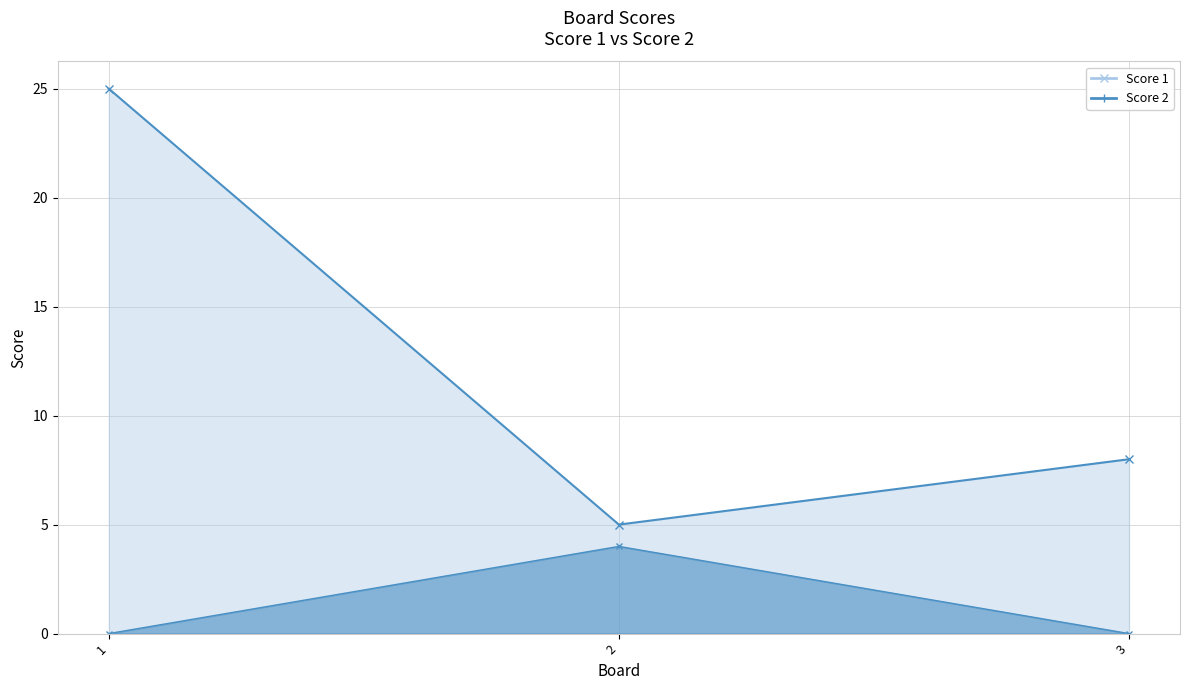

What is the sum of all Score 1 values?

38